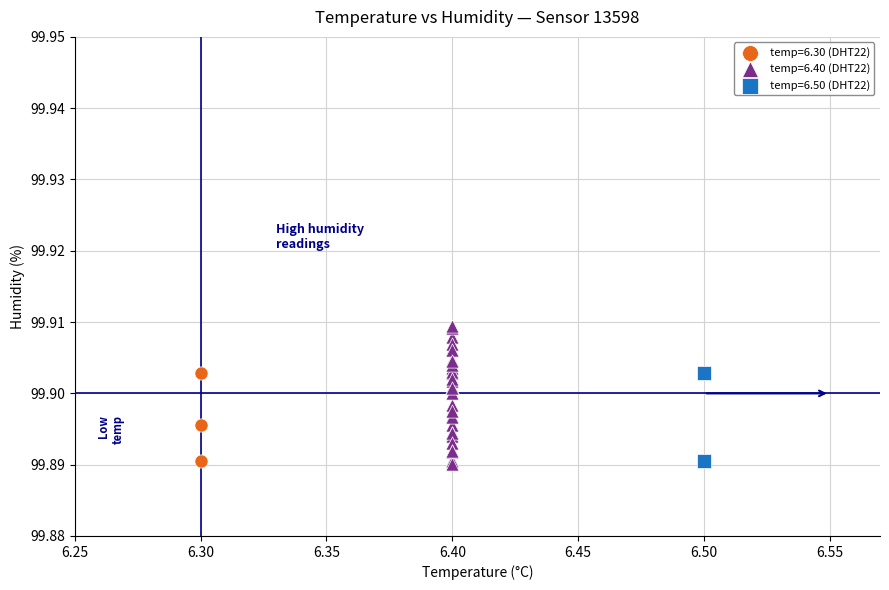

Which series reaches the maximum Y coordinate?

temp=6.40 (DHT22)